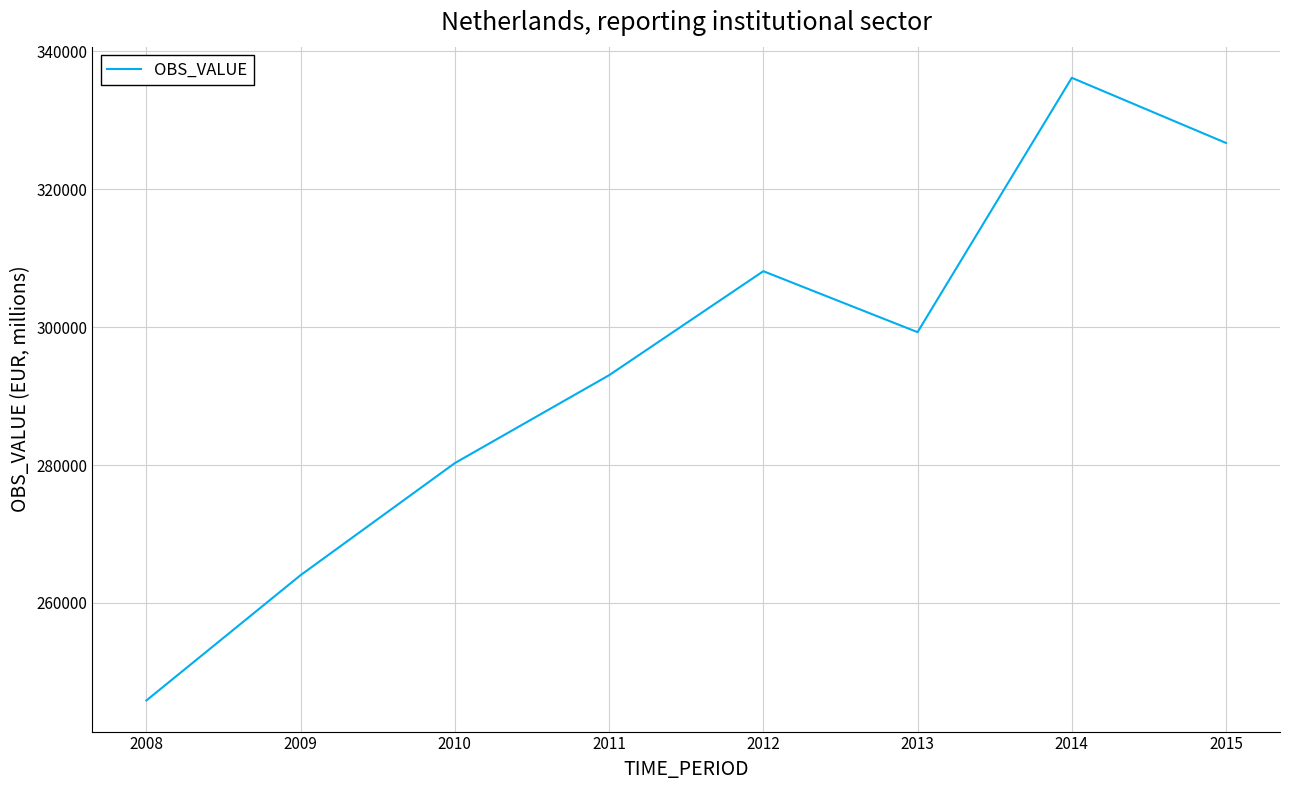

List the labels in order of value, largest first.

2014, 2015, 2012, 2013, 2011, 2010, 2009, 2008